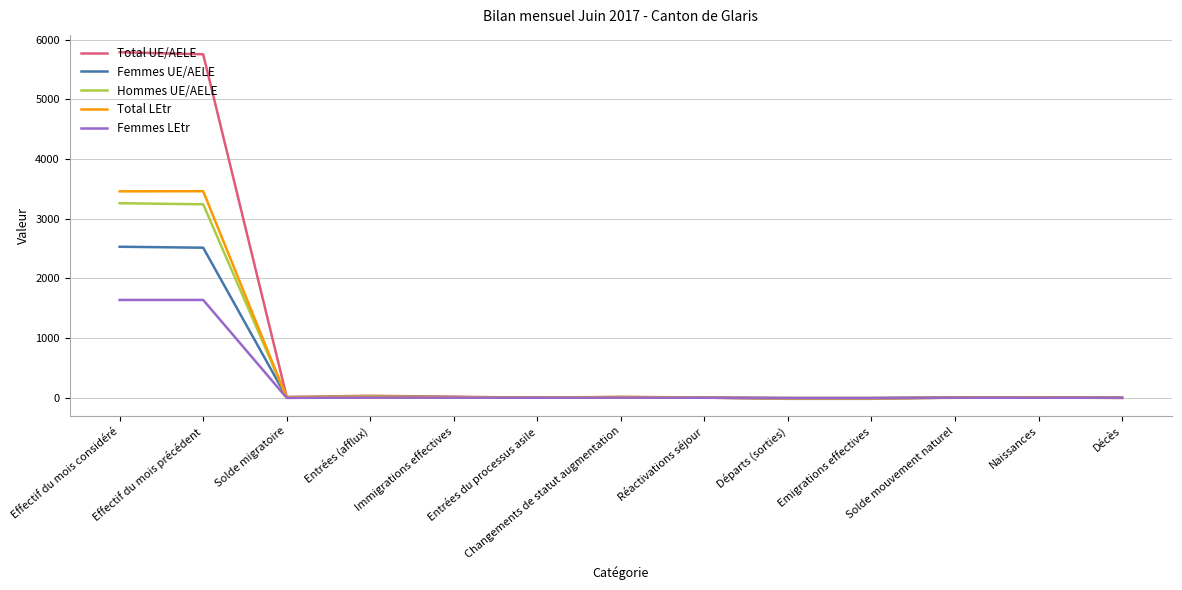

What is the average value of the Femmes LEtr series?

252